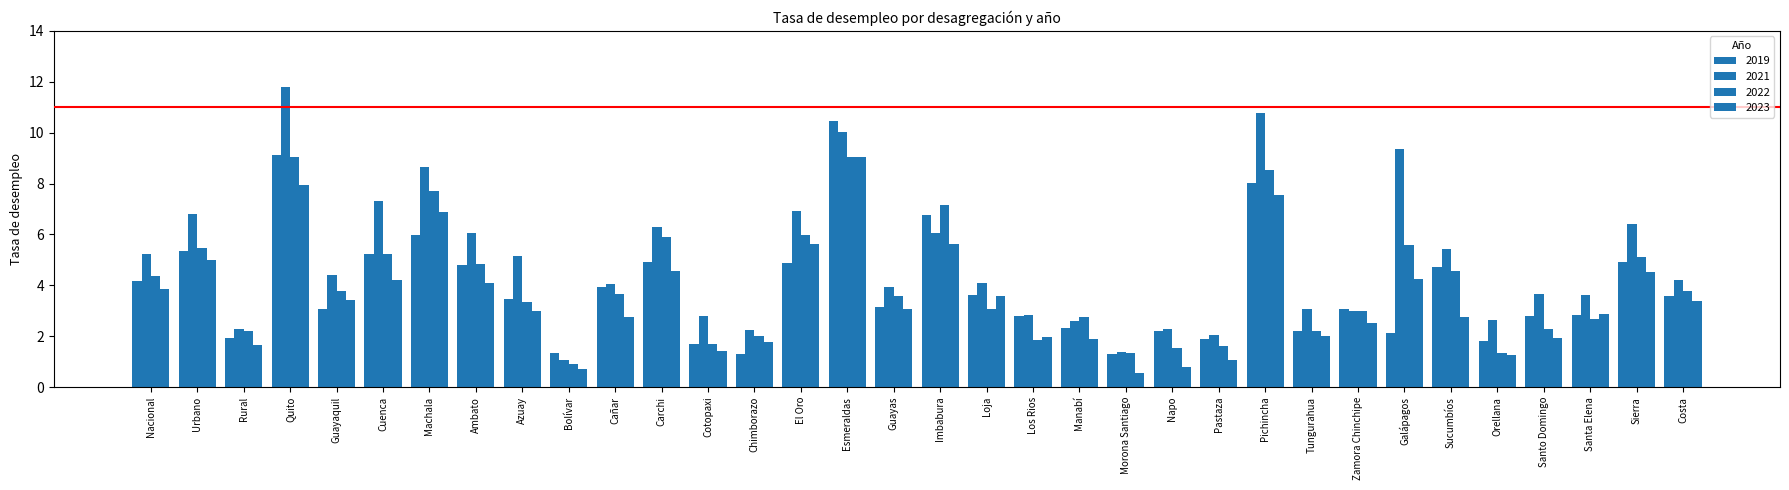

Where does the 2022 series first go above 3?

Nacional